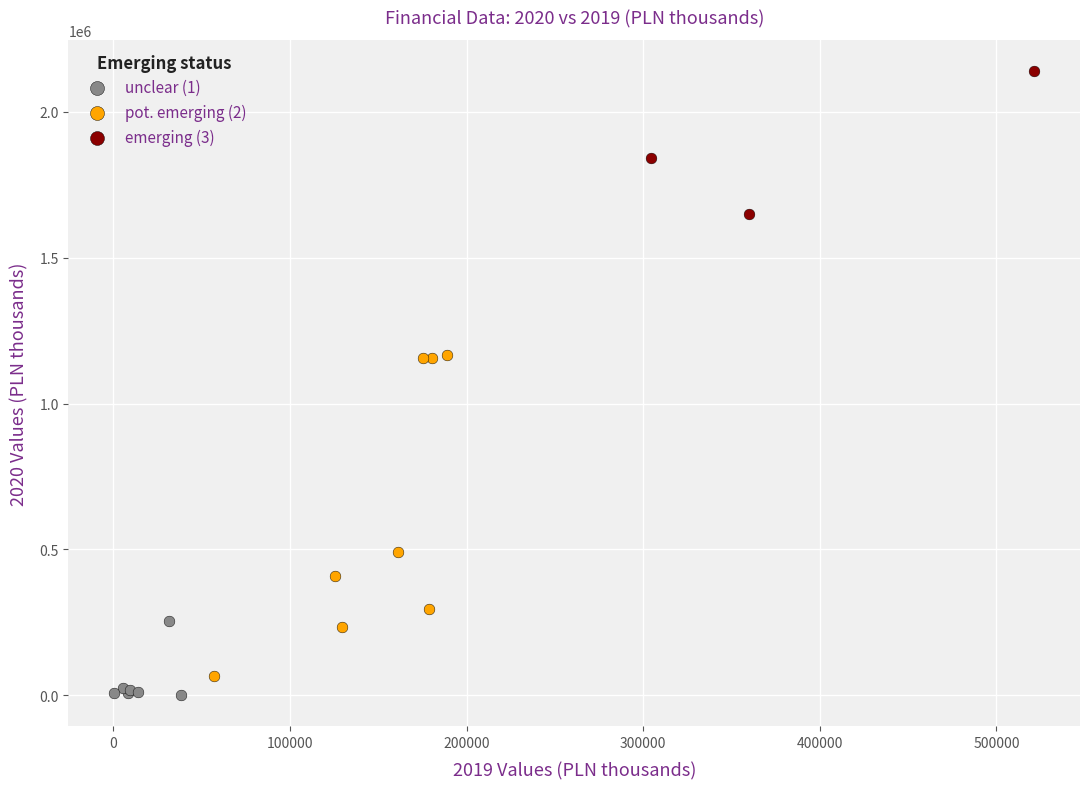

Which series contains the highest Y value?

emerging (3)